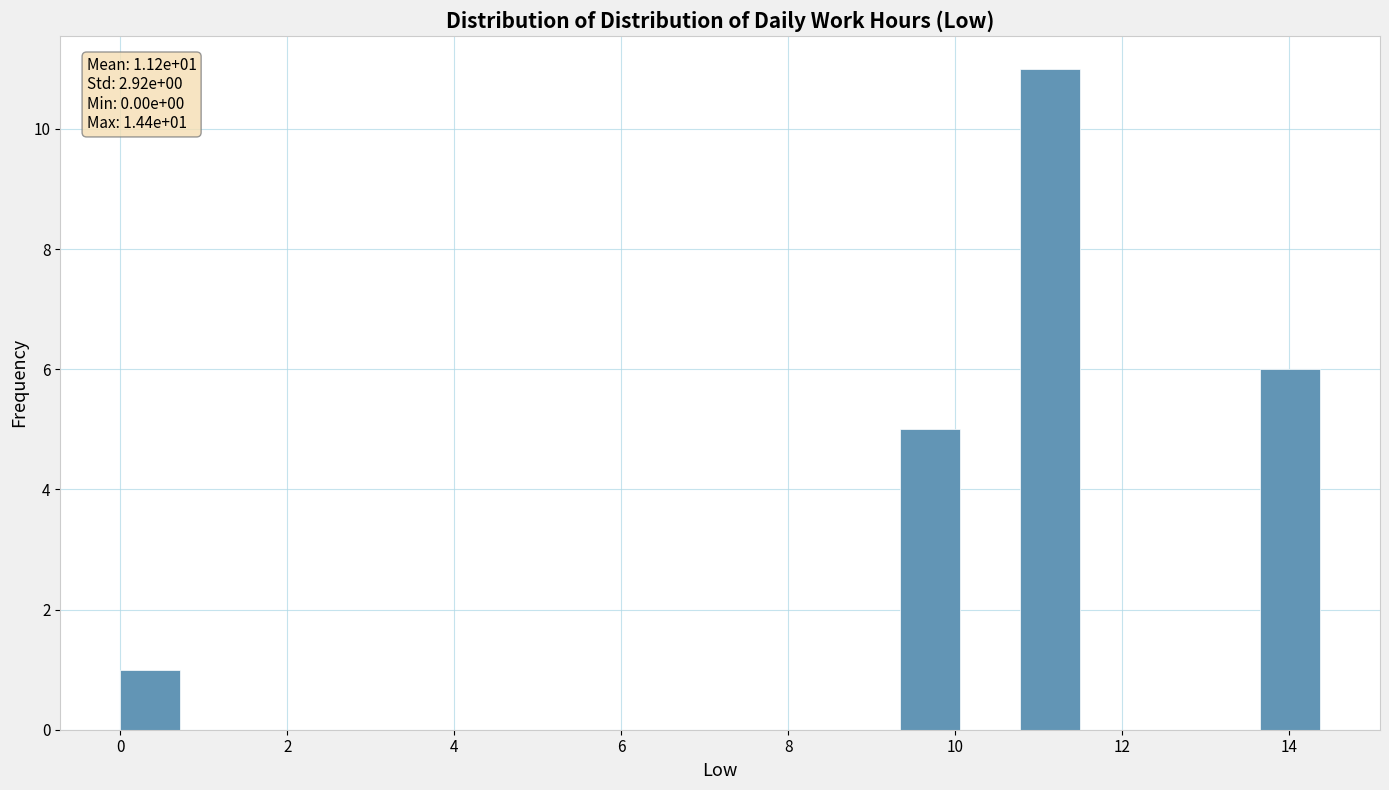

Read against the x-axis, roughly where is the centre of the tallest bar?

11.2